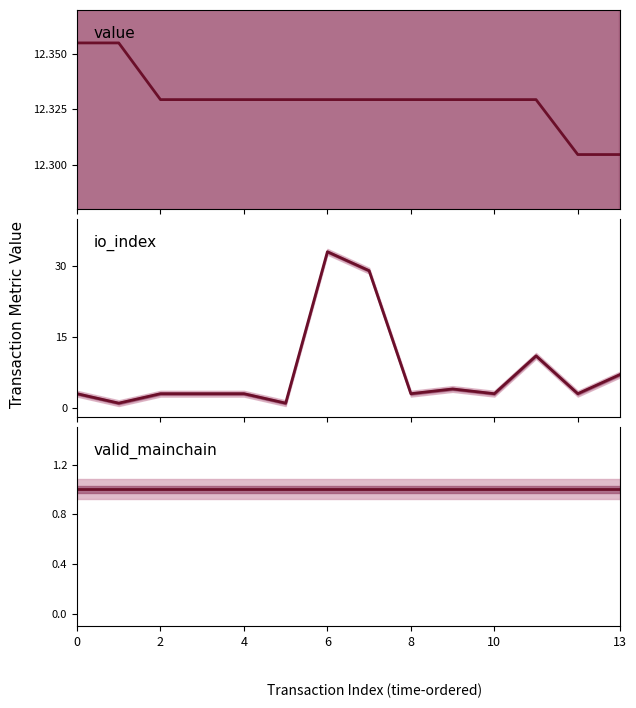

Which series has the widest spread of values?

io_index